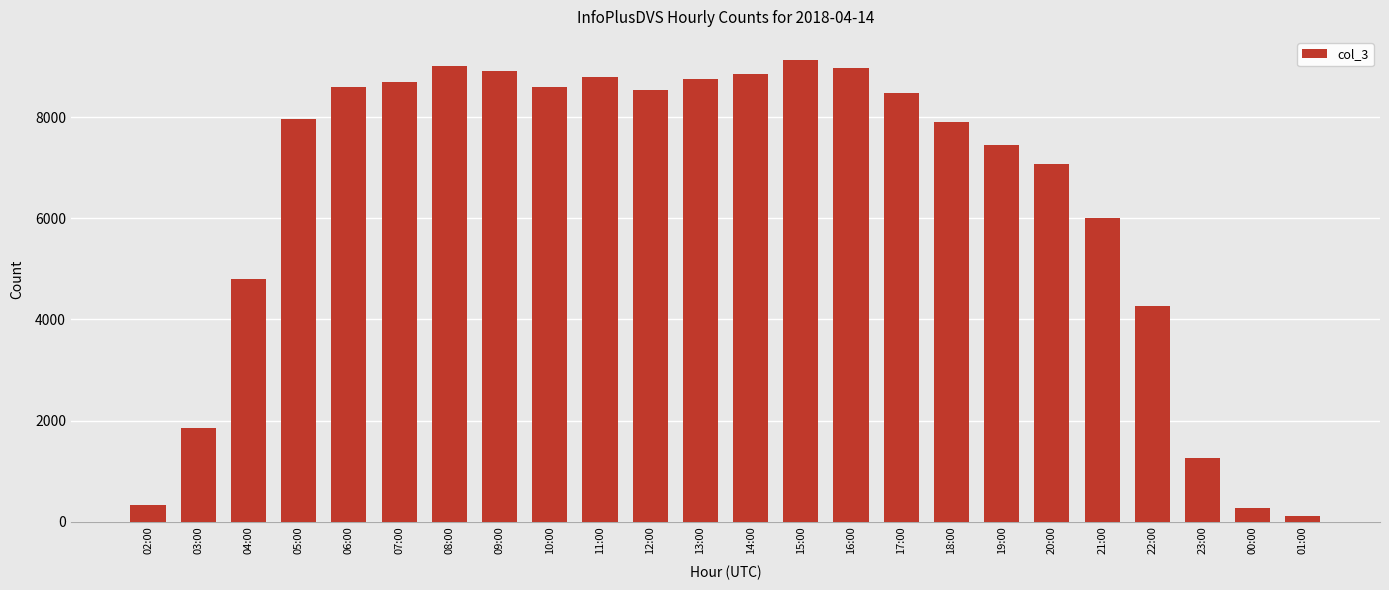

What is the average value?

6443